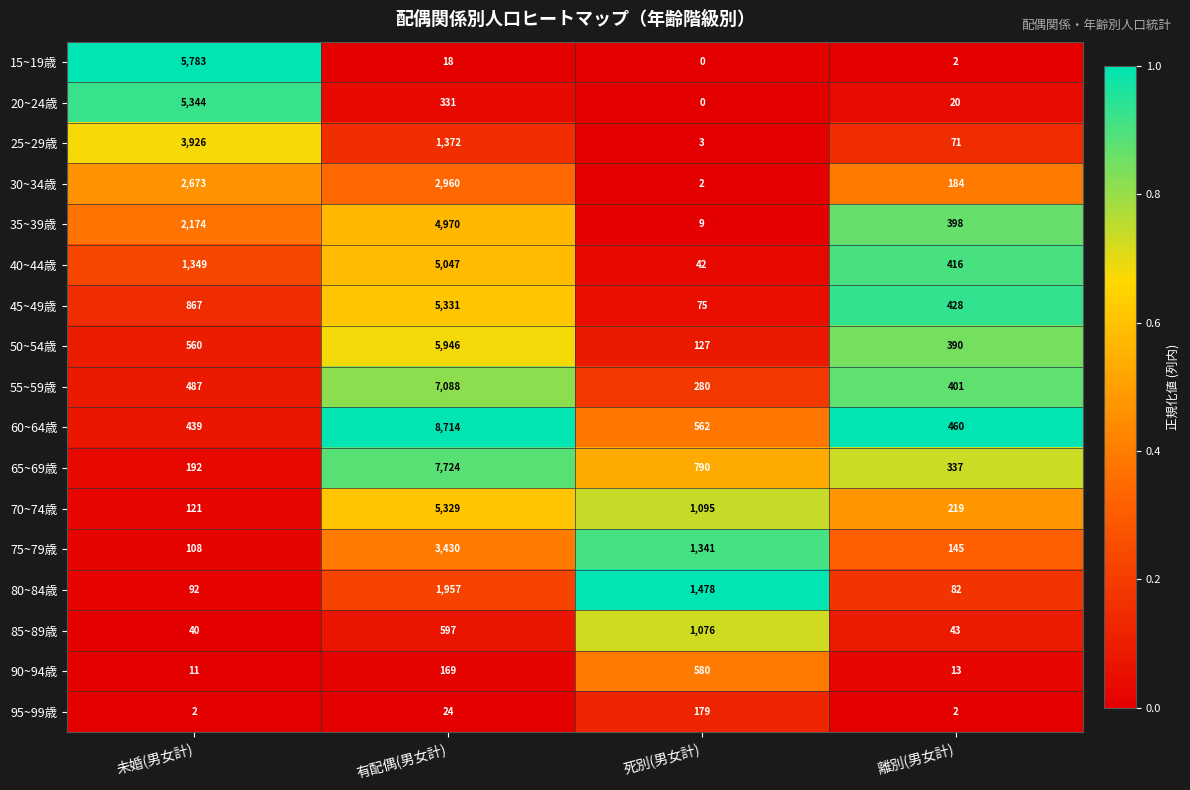

Which label corresponds to the smallest value in the chart?

死別(男女計)